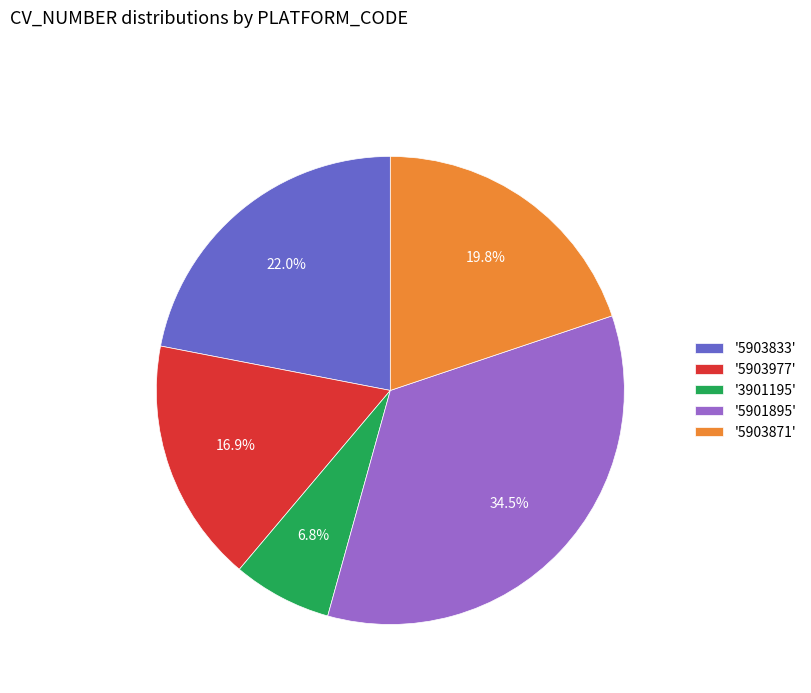

Approximately how many times larger is the value at '5903977' compared to '3901195'?

2.5